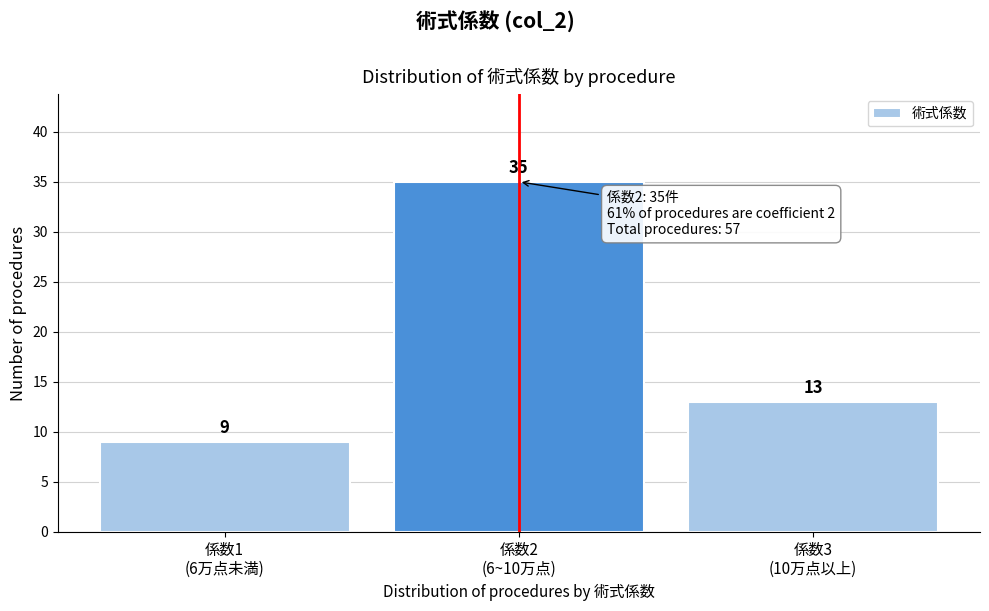

Reading left to right, what are all the values shown in this chart?

9	35	13